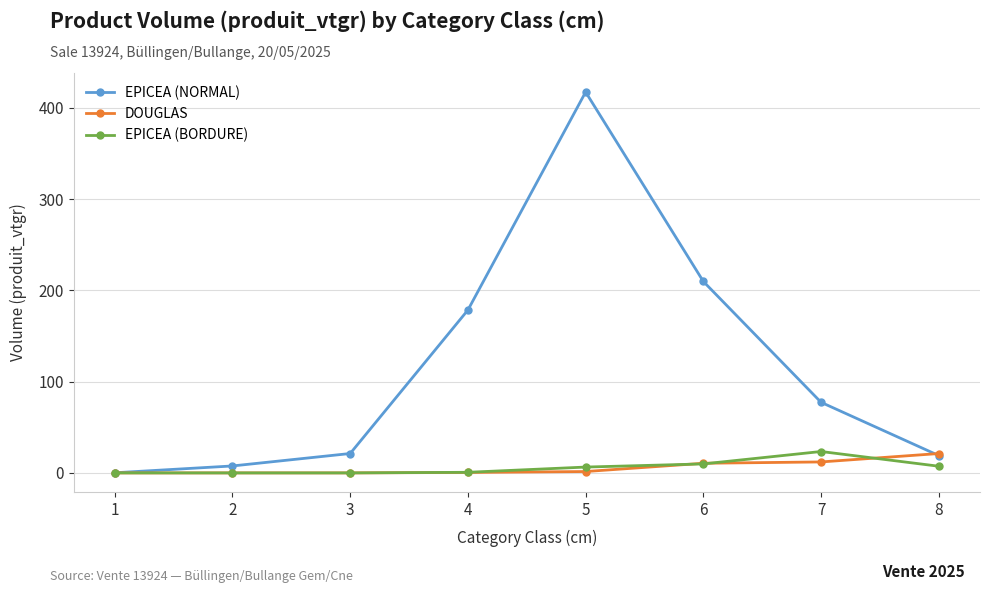

Does the chart display data point markers on the line(s)?

Yes